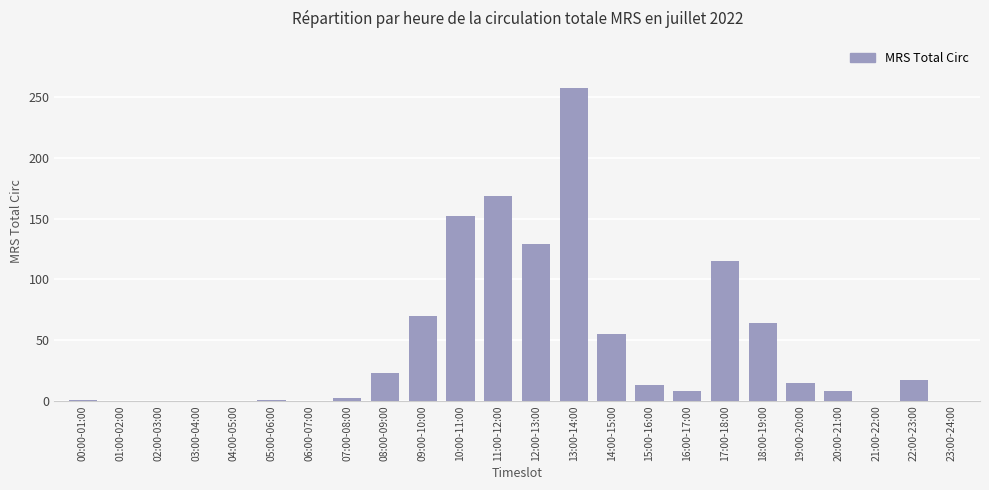

At which label is the value closest to 129?

12:00-13:00